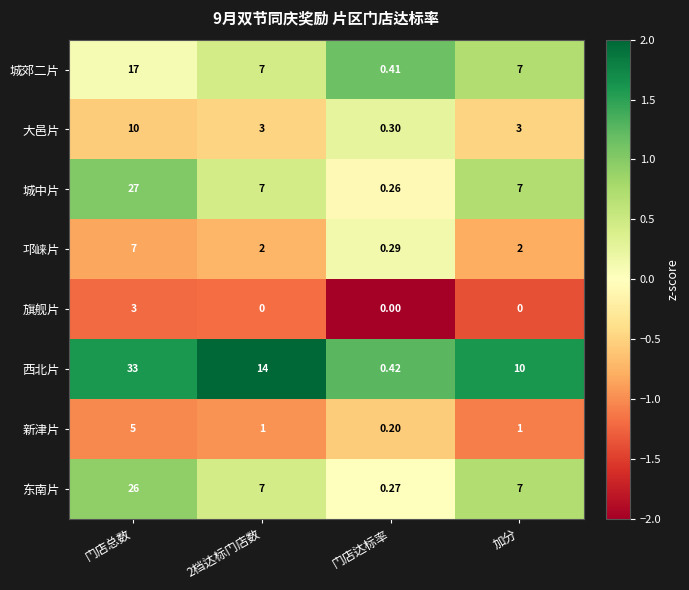

How many distinct data groups are displayed?

8